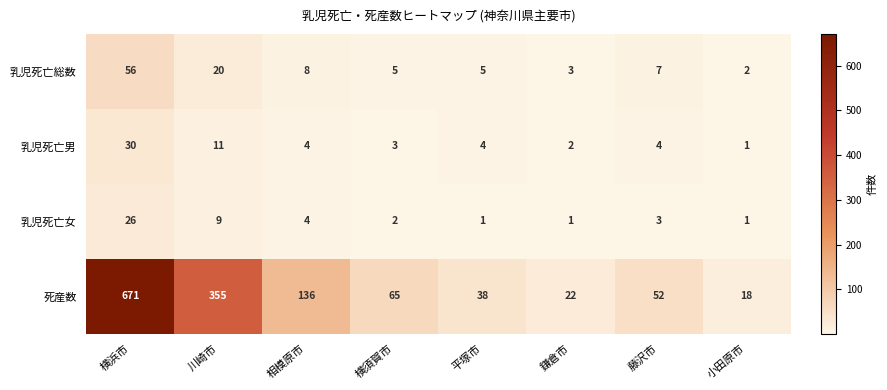

What is the total value across all series at 鎌倉市?

28